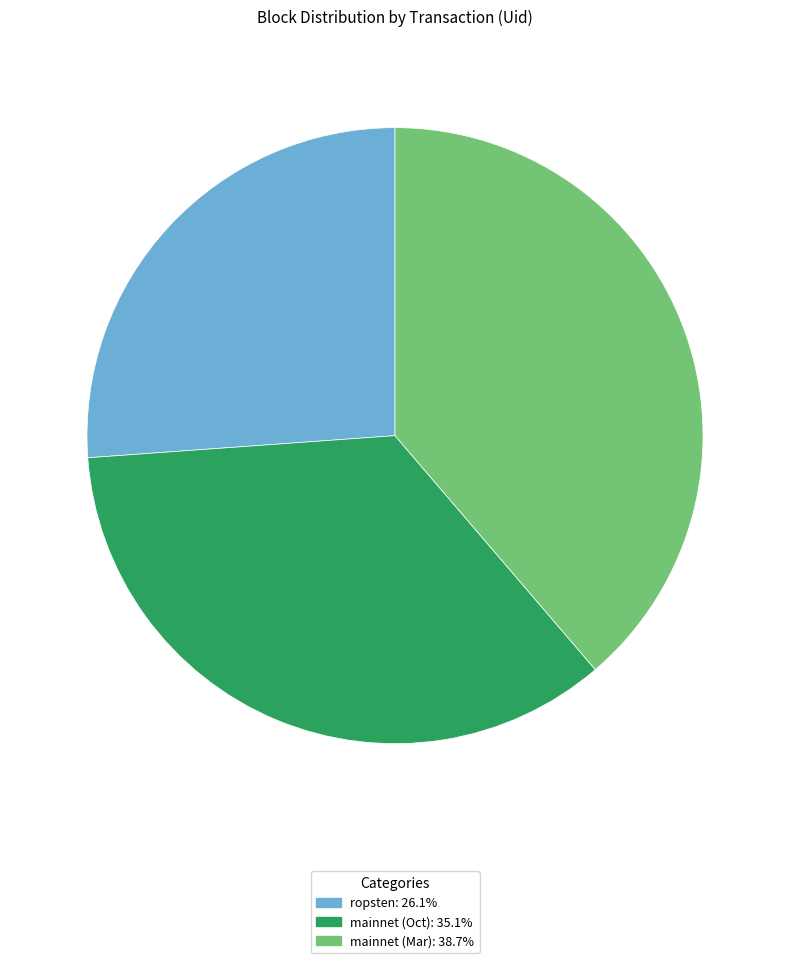

Does any single category account for the majority?

No